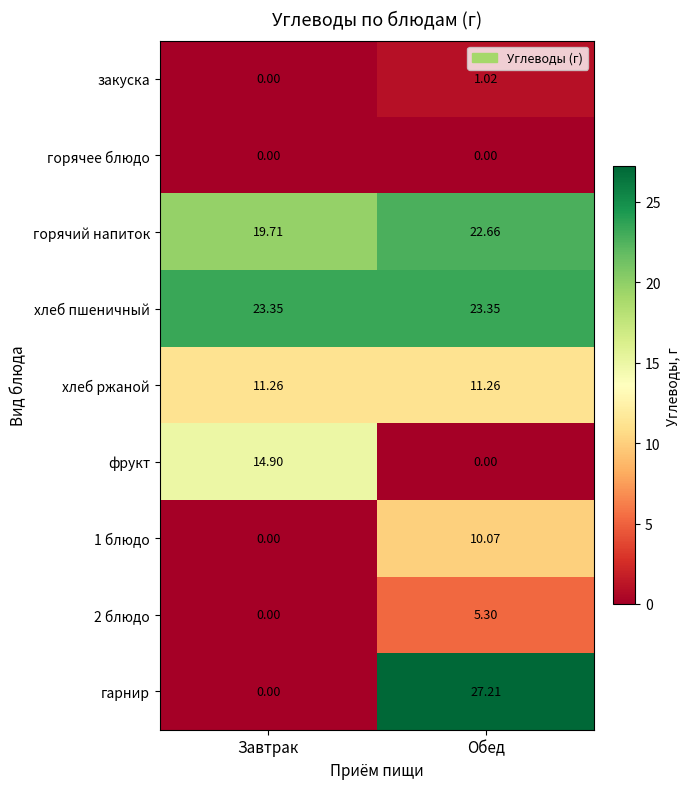

At which category is the sum across all series the highest?

Обед